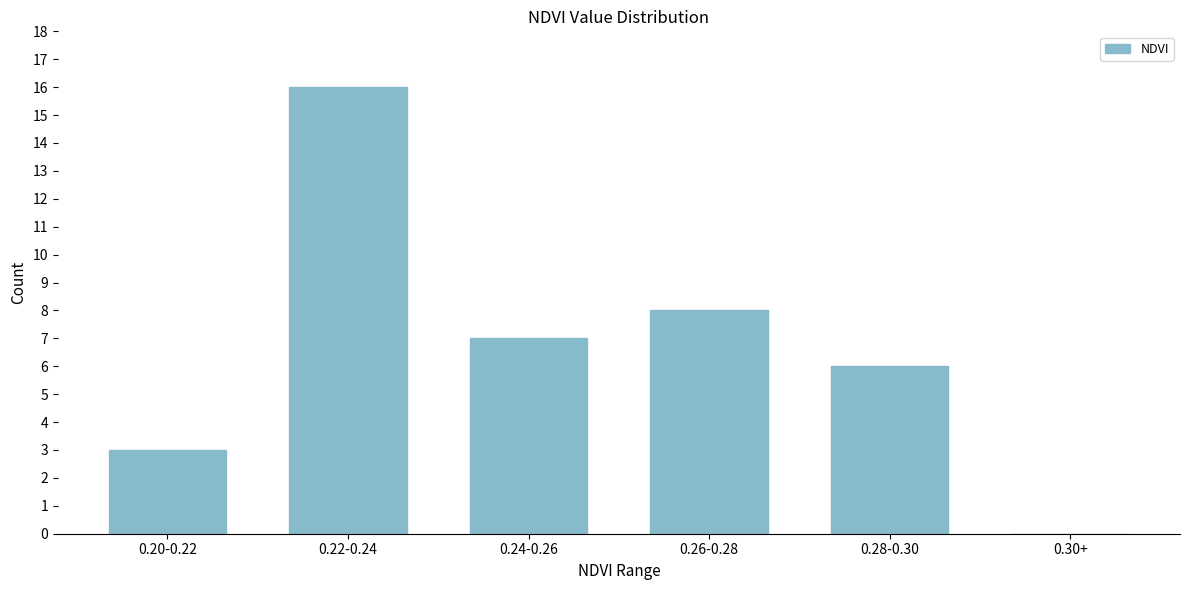

Reading left to right, transcribe all the data shown in this chart.

0.20-0.22=3	0.22-0.24=16	0.24-0.26=7	0.26-0.28=8	0.28-0.30=6	0.30+=0